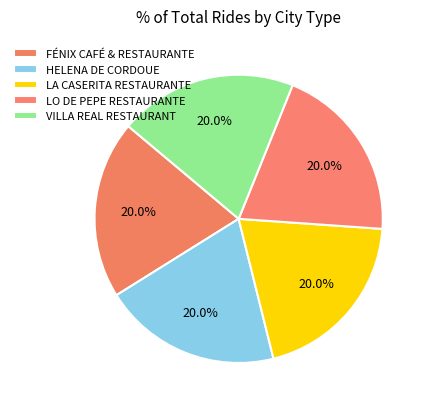

How many slices are in this pie chart?

5